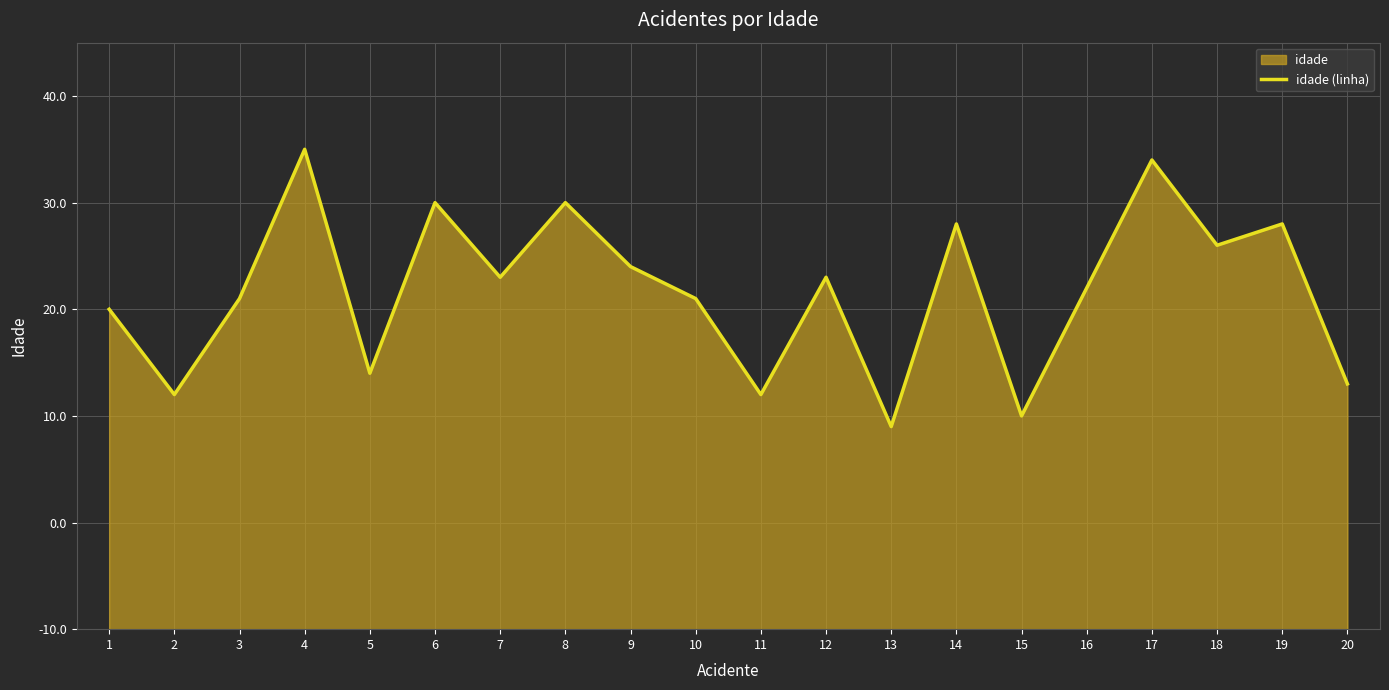

How many lines are shown in the chart?

1